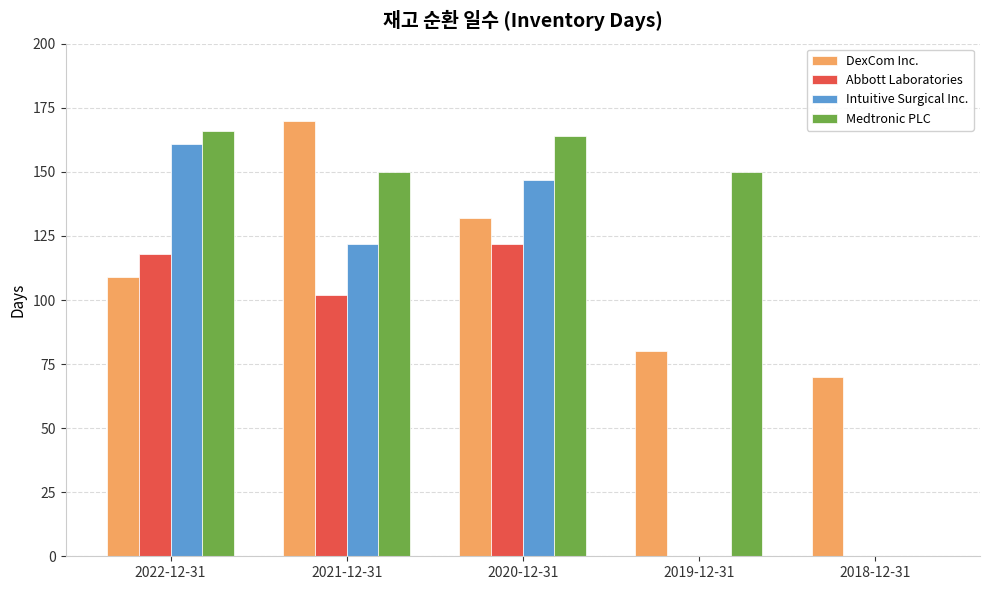

What is the sum of the DexCom Inc. values at 2019-12-31 and 2021-12-31?

250